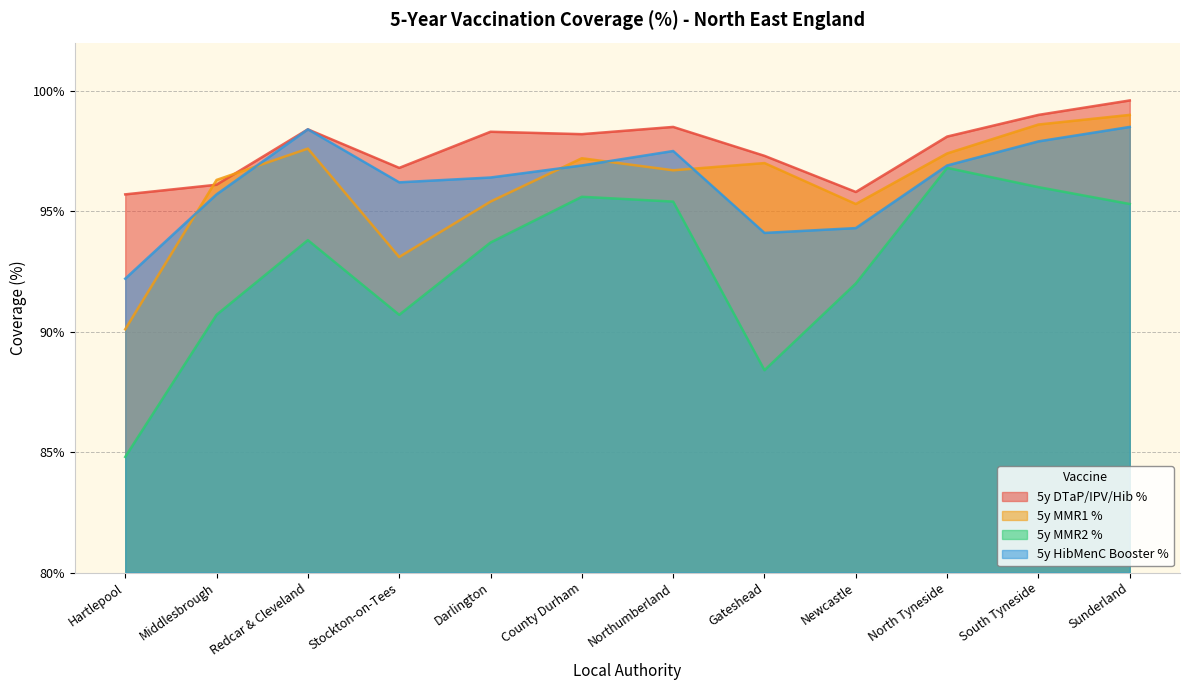

How many lines are shown in the chart?

4